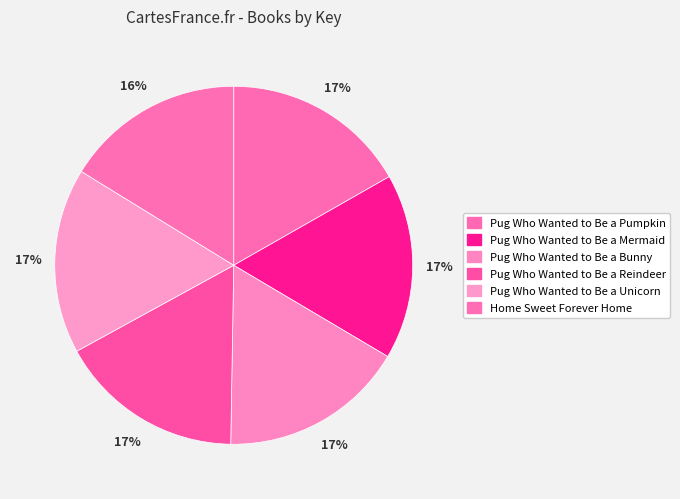

Count the number of slices in the pie.

6